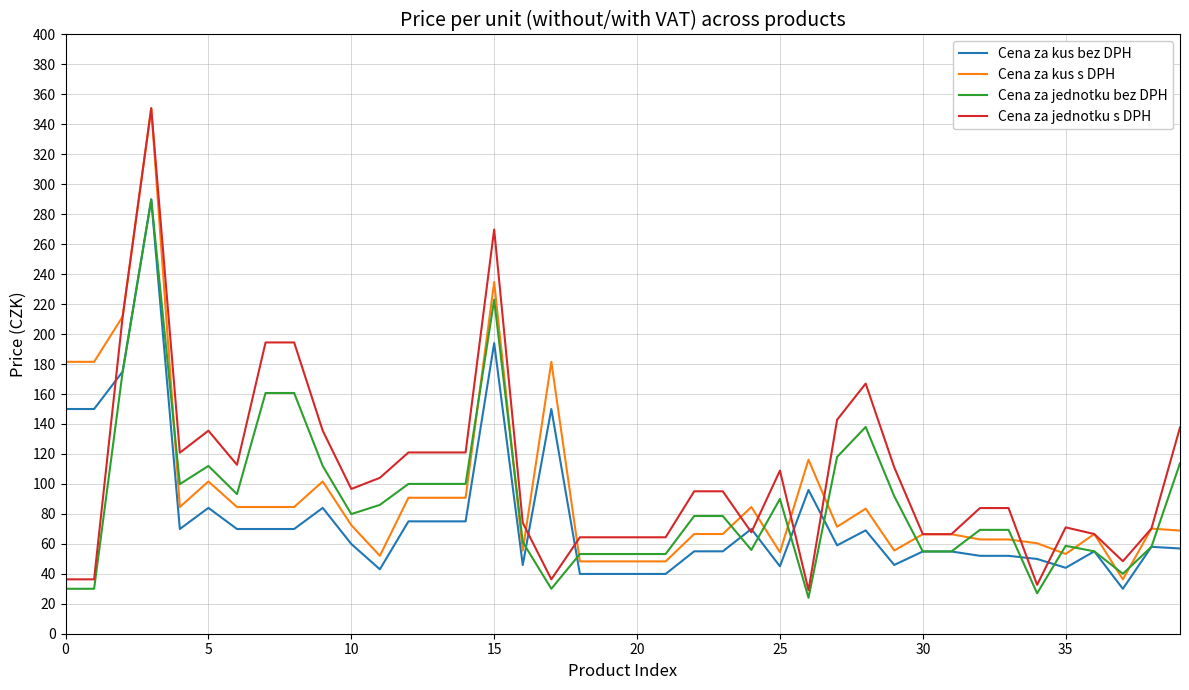

What is the difference between the maximum and second lowest values in the Cena za jednotku s DPH series?

318.1